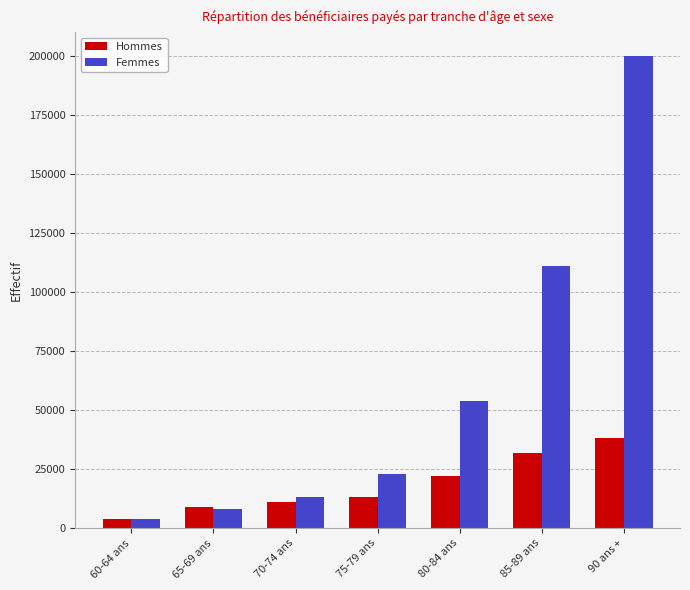

How many series are shown in this chart?

2